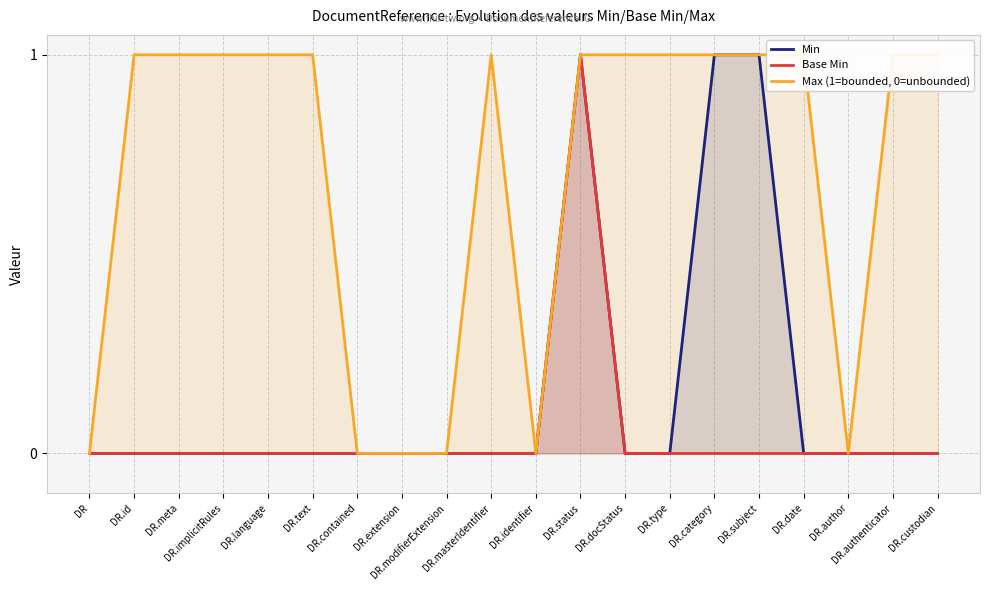

Which series has the largest total across all categories?

Max (1=bounded, 0=unbounded)